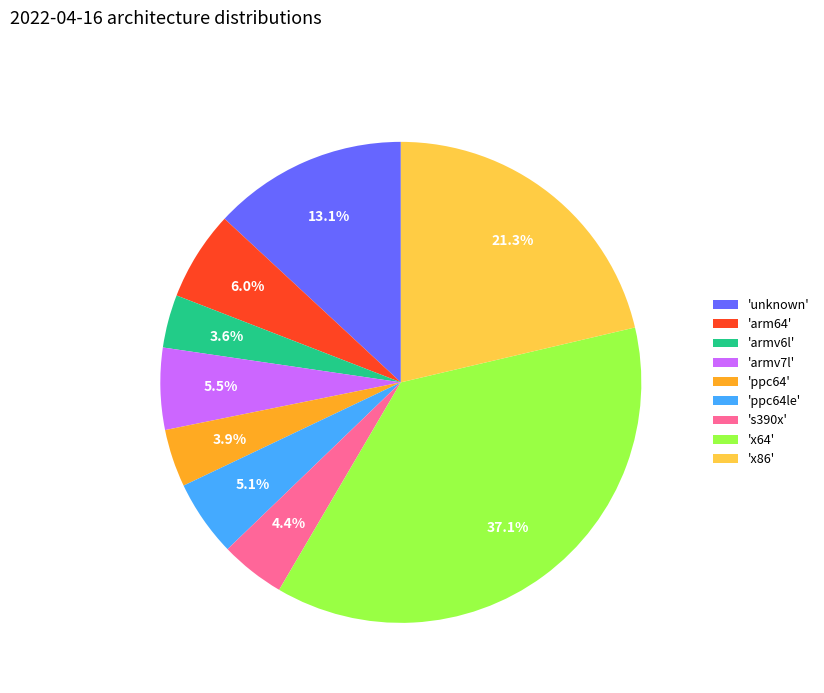

To the nearest percent, what is the difference between the largest and smallest slice percentages?

34%